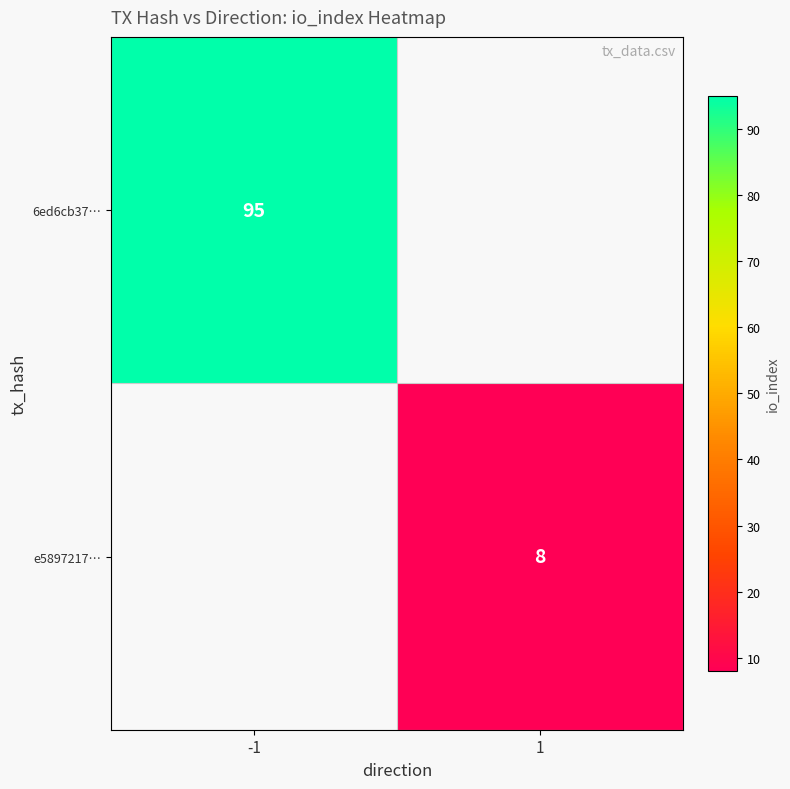

How many distinct data groups are displayed?

2